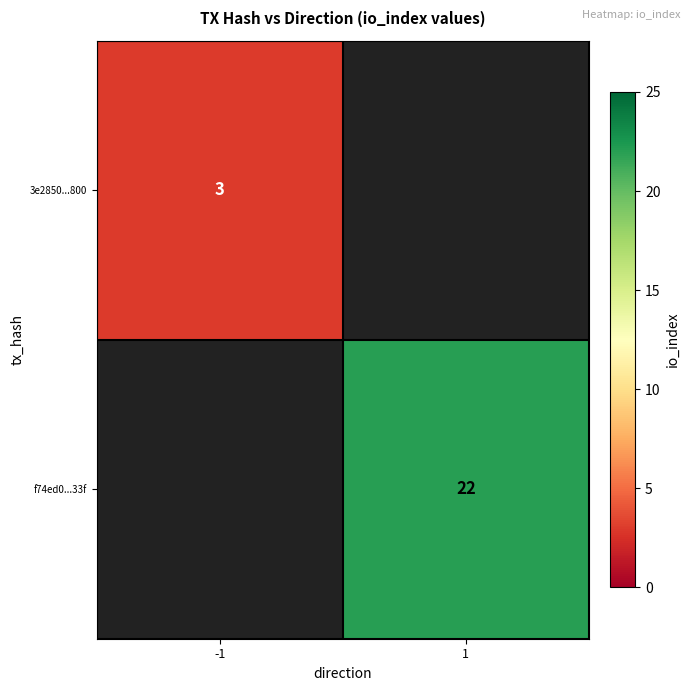

What is the maximum value shown in the chart?

22.0